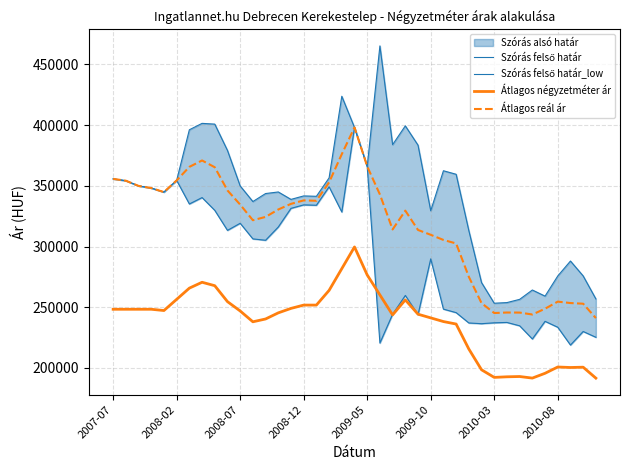

True or false: Átlagos reál ár and Átlagos négyzetméter ár cross at least once.

False